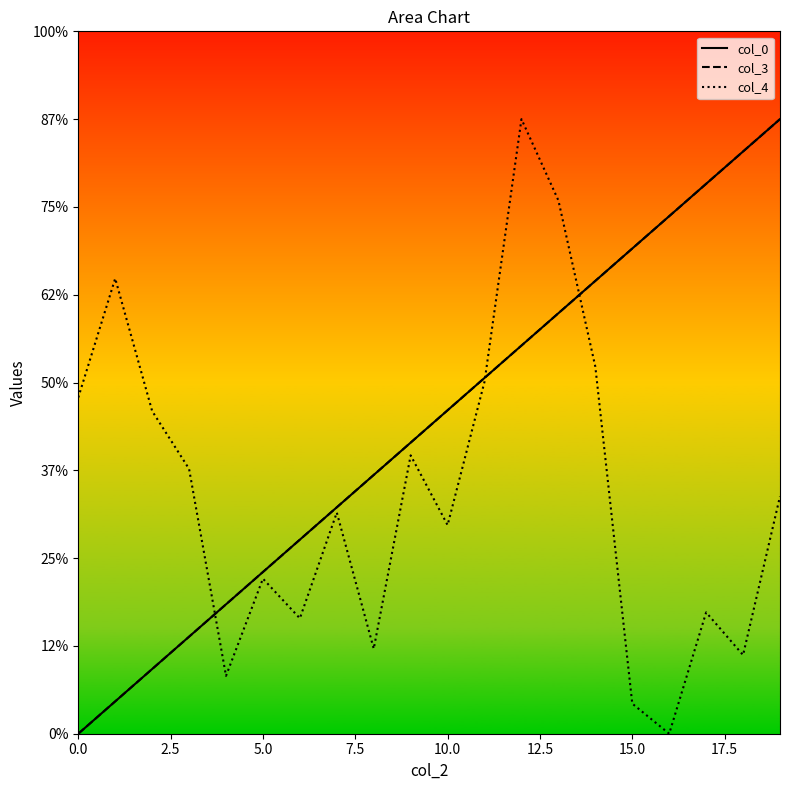

After their last crossing, which series has the higher values: col_3 or col_0?

col_0